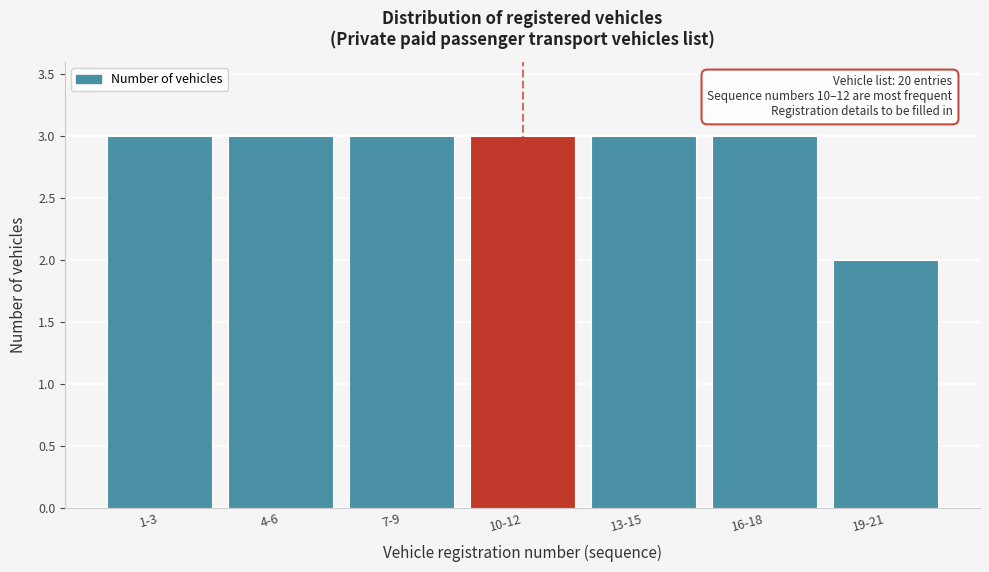

Reading left to right, what are all the values shown in this chart?

3	3	3	3	3	3	2